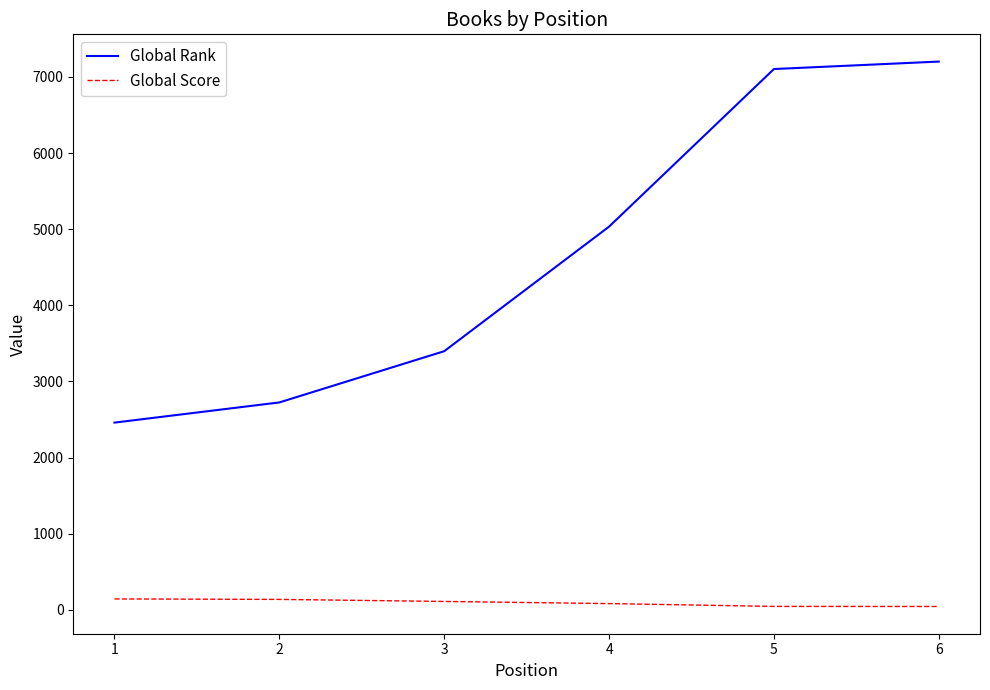

What is the difference between the second highest and minimum values in the Global Rank series?

4644